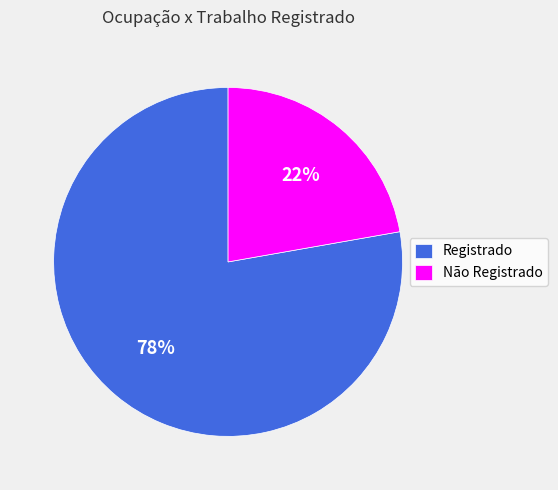

How many segments does this pie chart have?

2